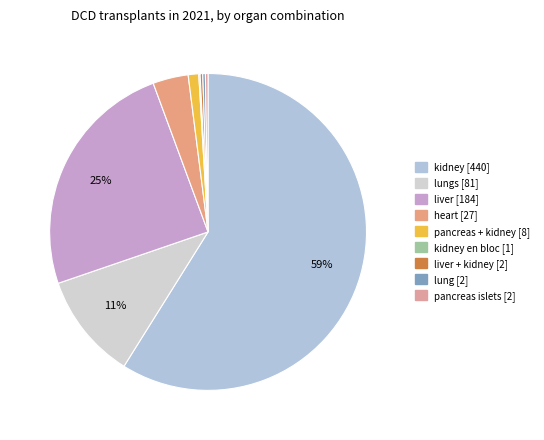

To the nearest percent, what is the average slice percentage?

11%